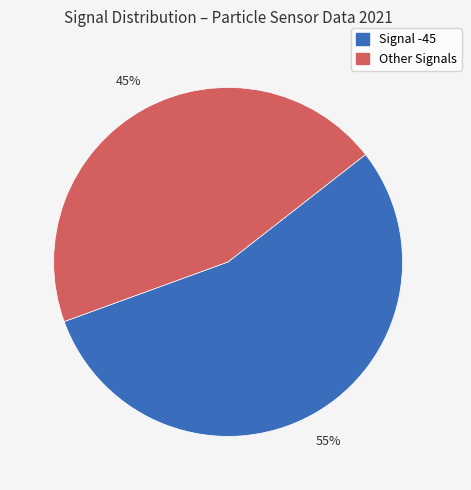

Count the number of slices in the pie.

2